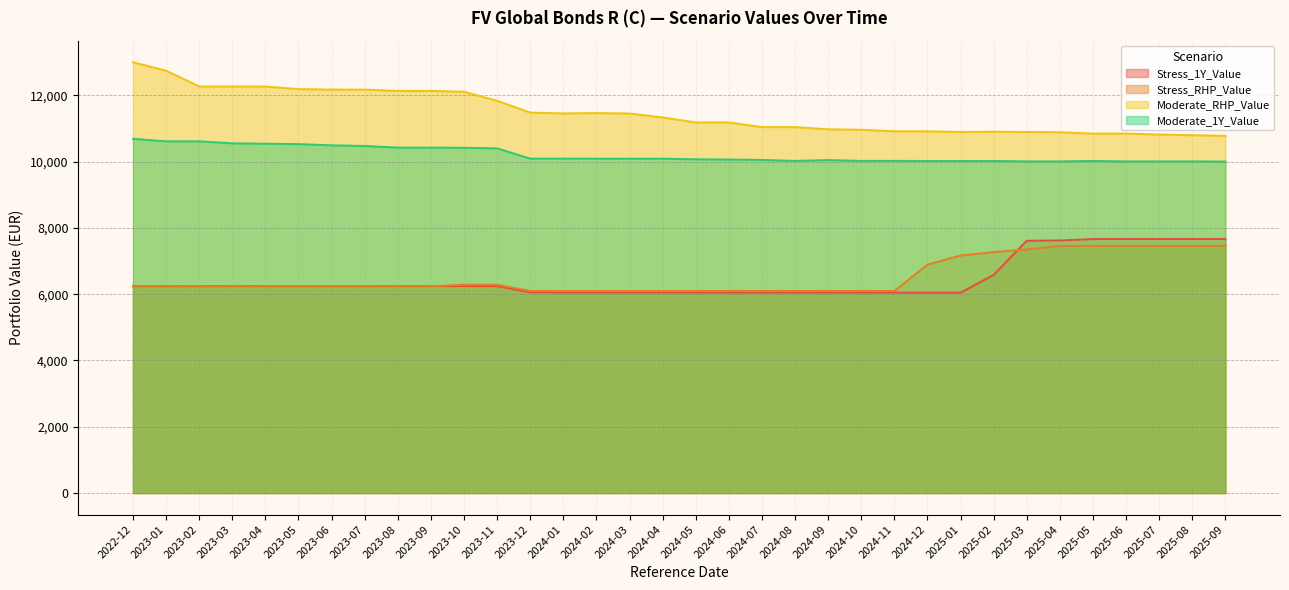

Between 2023-03 and 2023-06, which series saw the biggest shift?

Moderate_RHP_Value